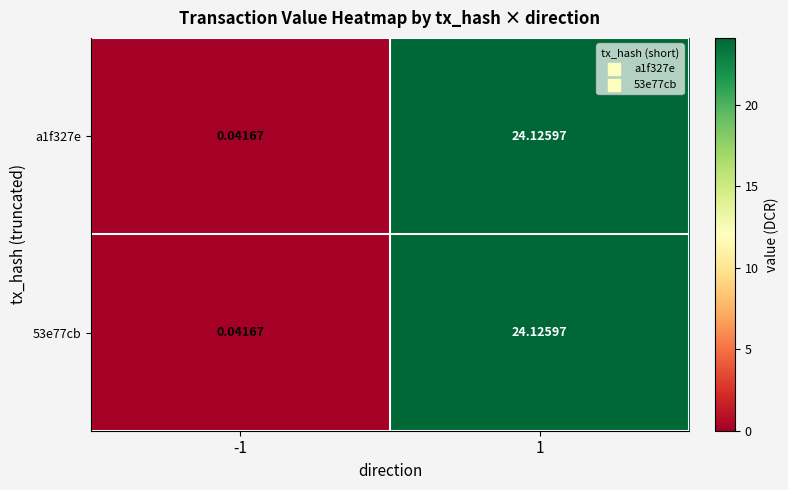

Is the value of 53e77cb at -1 greater than the value of a1f327e at 1?

No